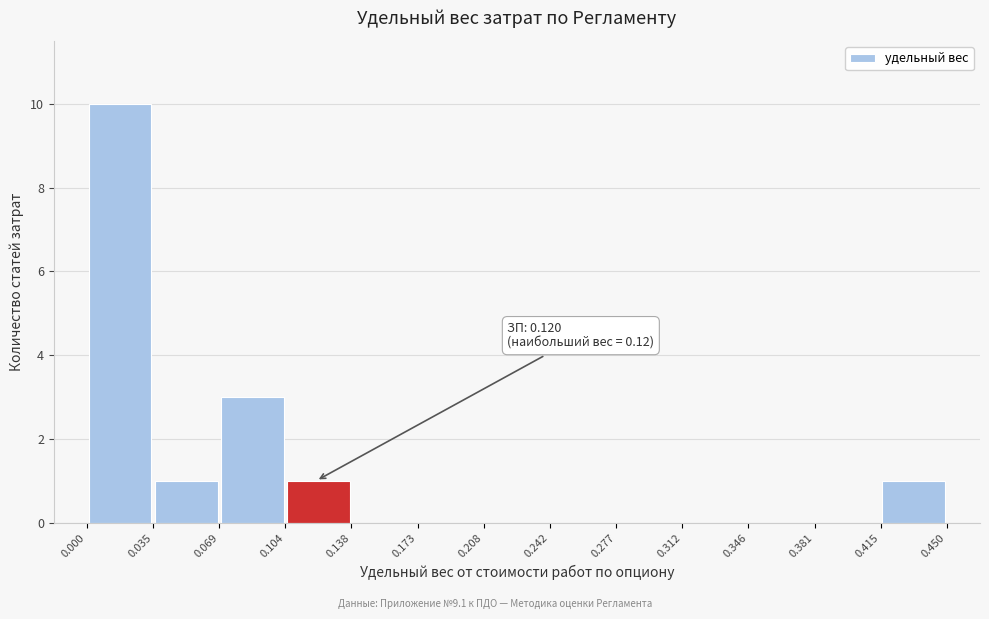

Over which range of the x-axis is the bar tallest?

0.000 to 0.035